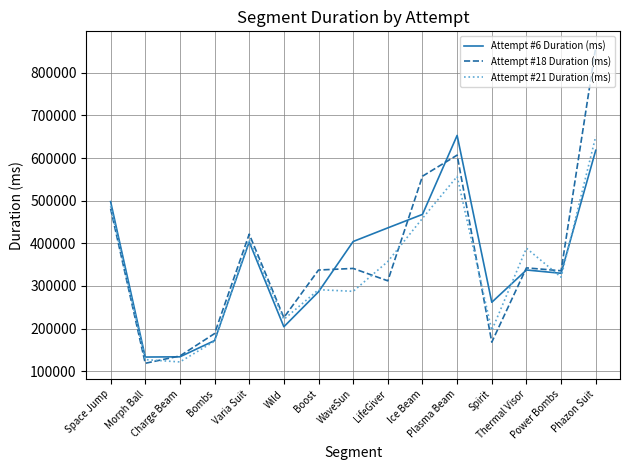

What is the difference between the highest and lowest values at Phazon Suit?

241734